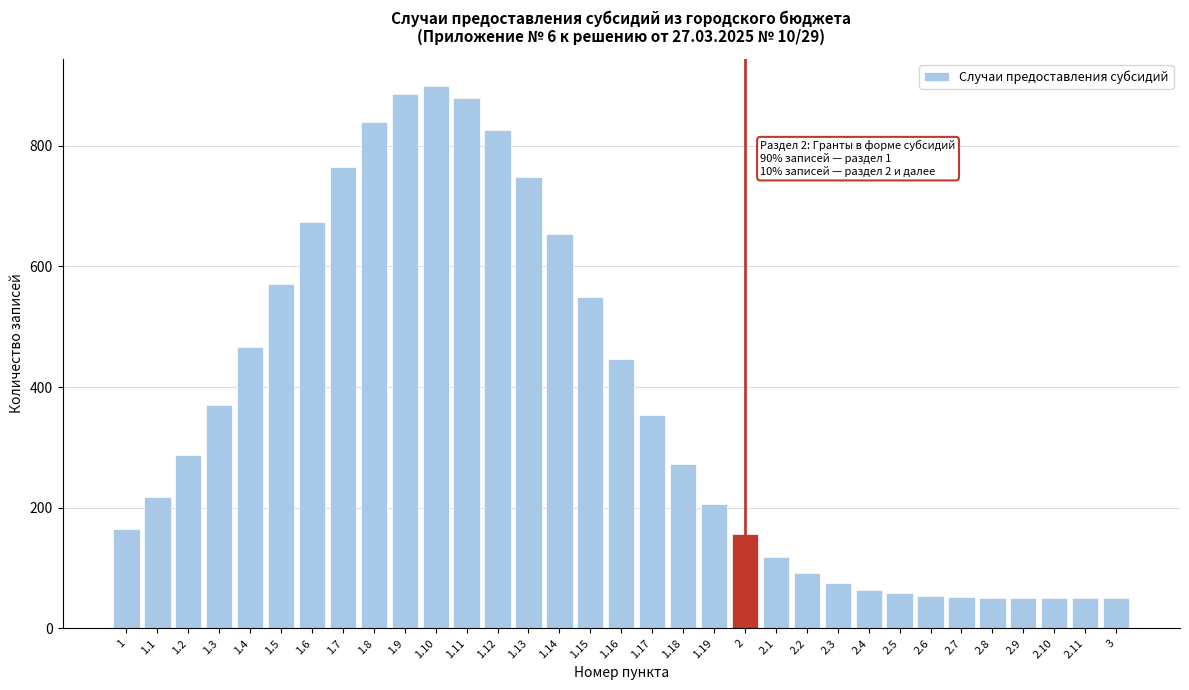

What position from the left is 2.1?

22